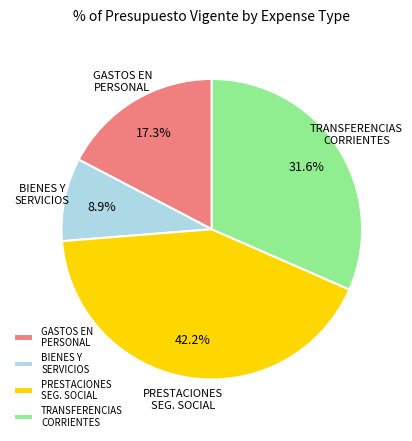

How many segments does this pie chart have?

4